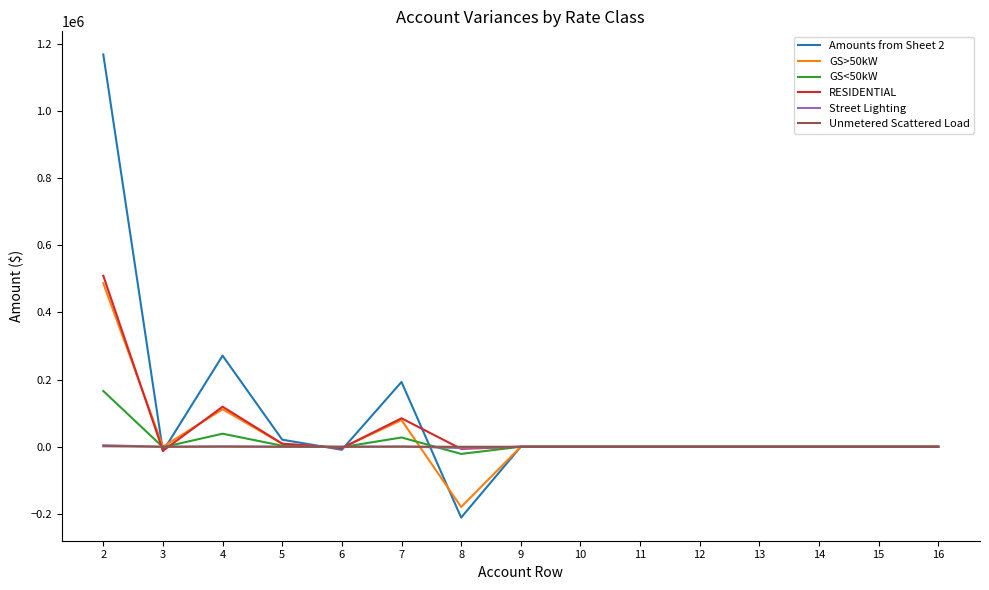

Is the value of GS>50kW at 7 greater than the value of Unmetered Scattered Load at 13?

Yes